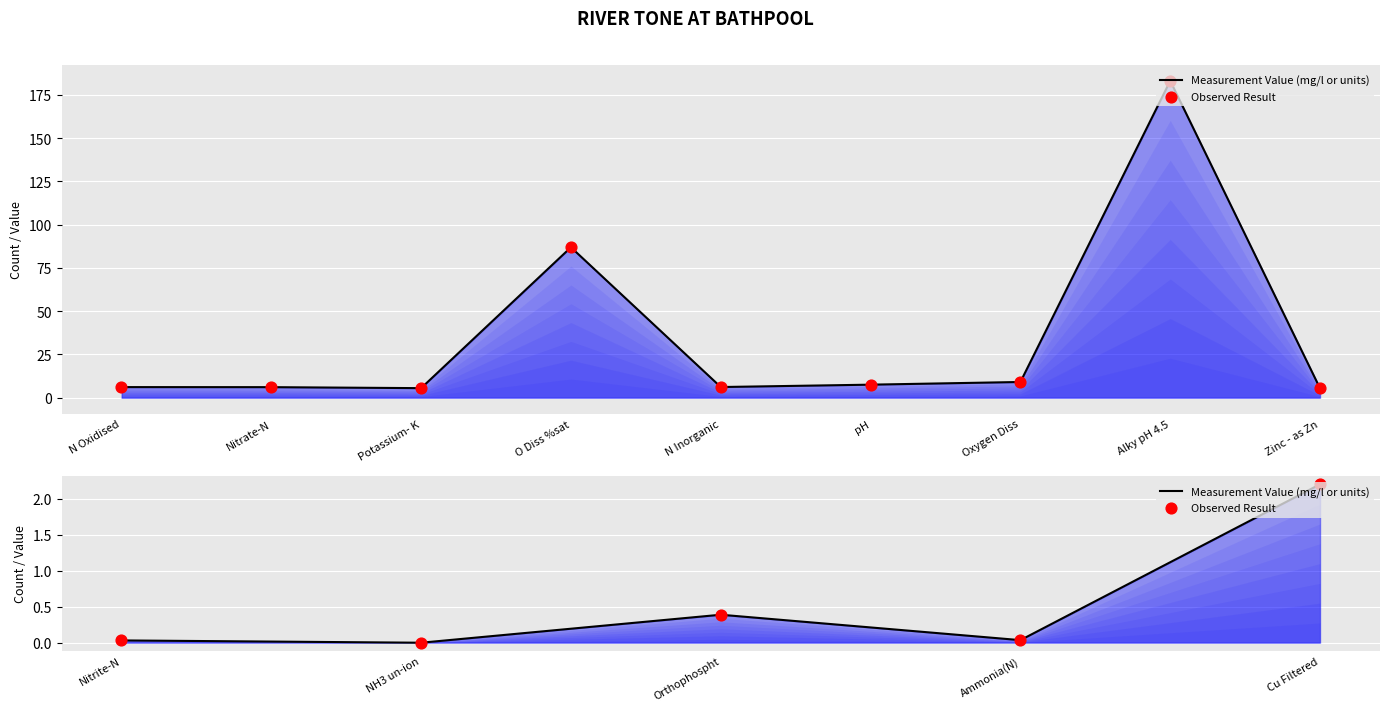

Which series contains the highest Y value?

Measurement Value (mg/l or units)